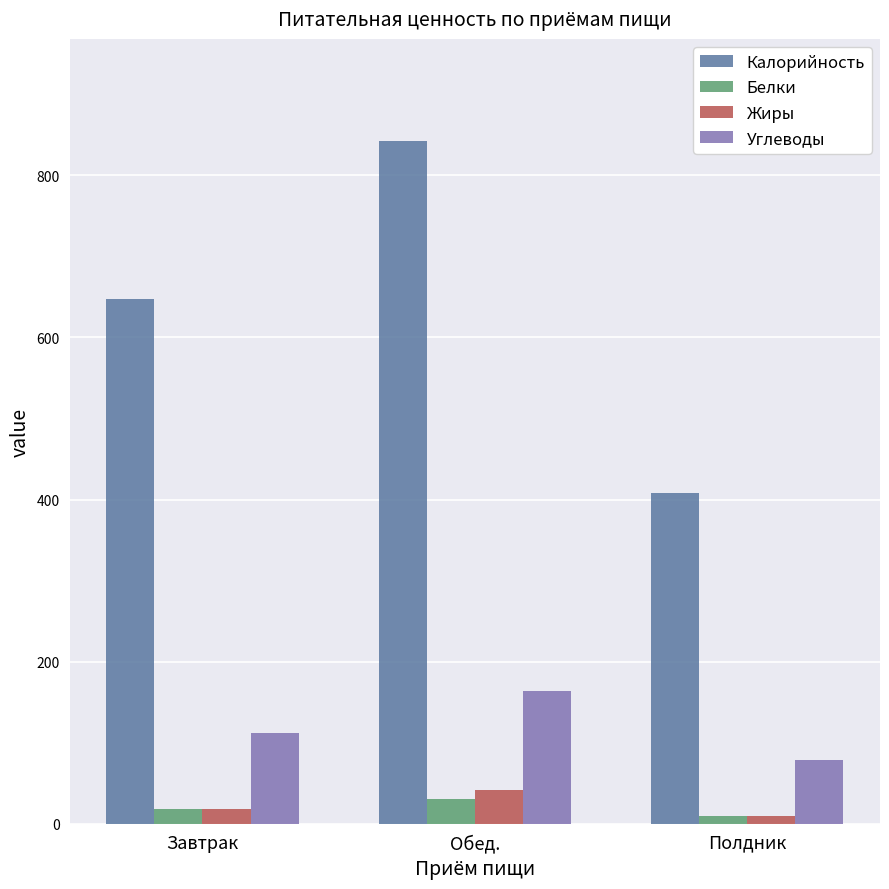

At which category is the sum across all series the highest?

Обед.